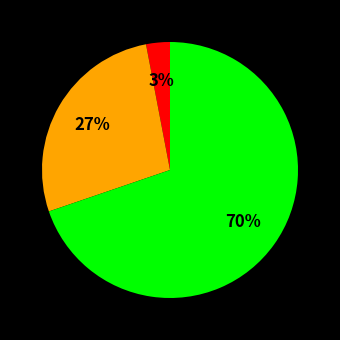

To the nearest percent, what is the difference between the largest and smallest slice percentages?

67%